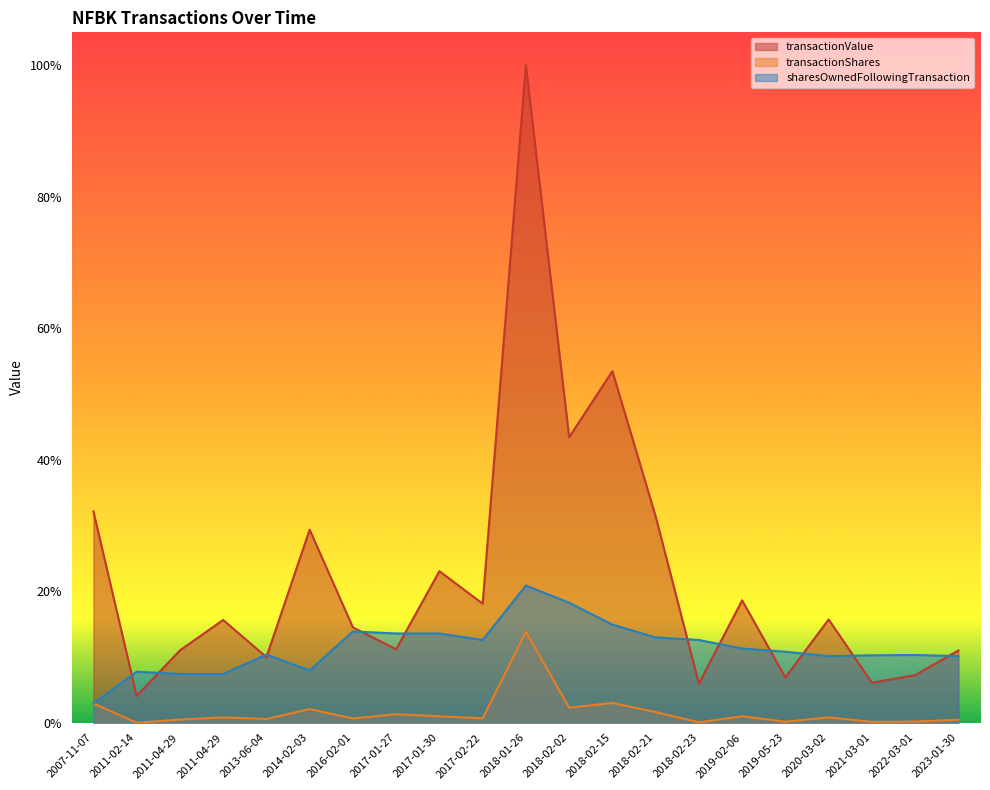

The transactionValue series shows 0.1 at 2019-05-23. True or false?

True